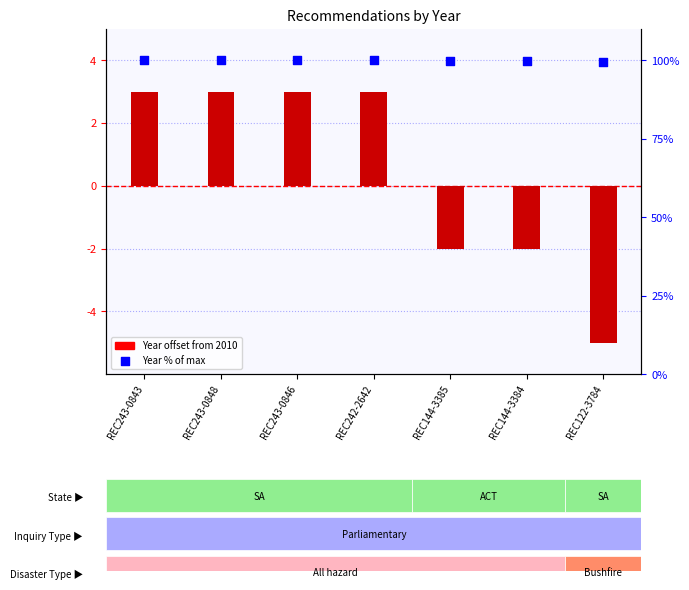

At which category is the sum across all series the highest?

REC243-0843